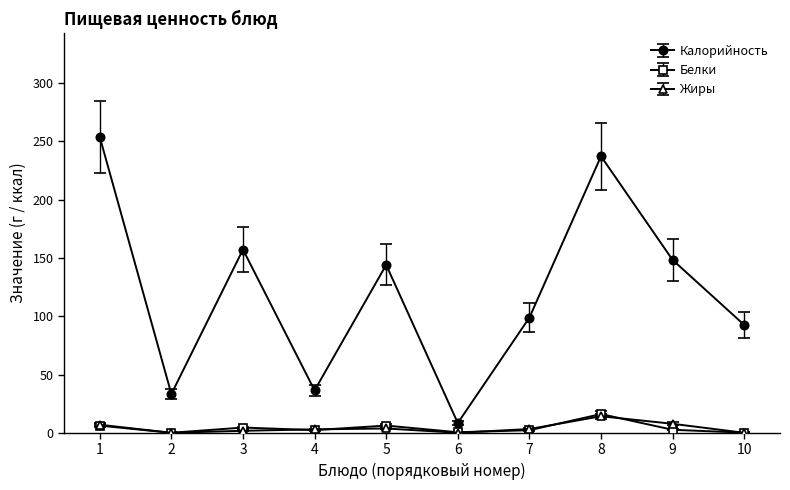

The value of Жиры at 9 is 7.7. True or false?

True